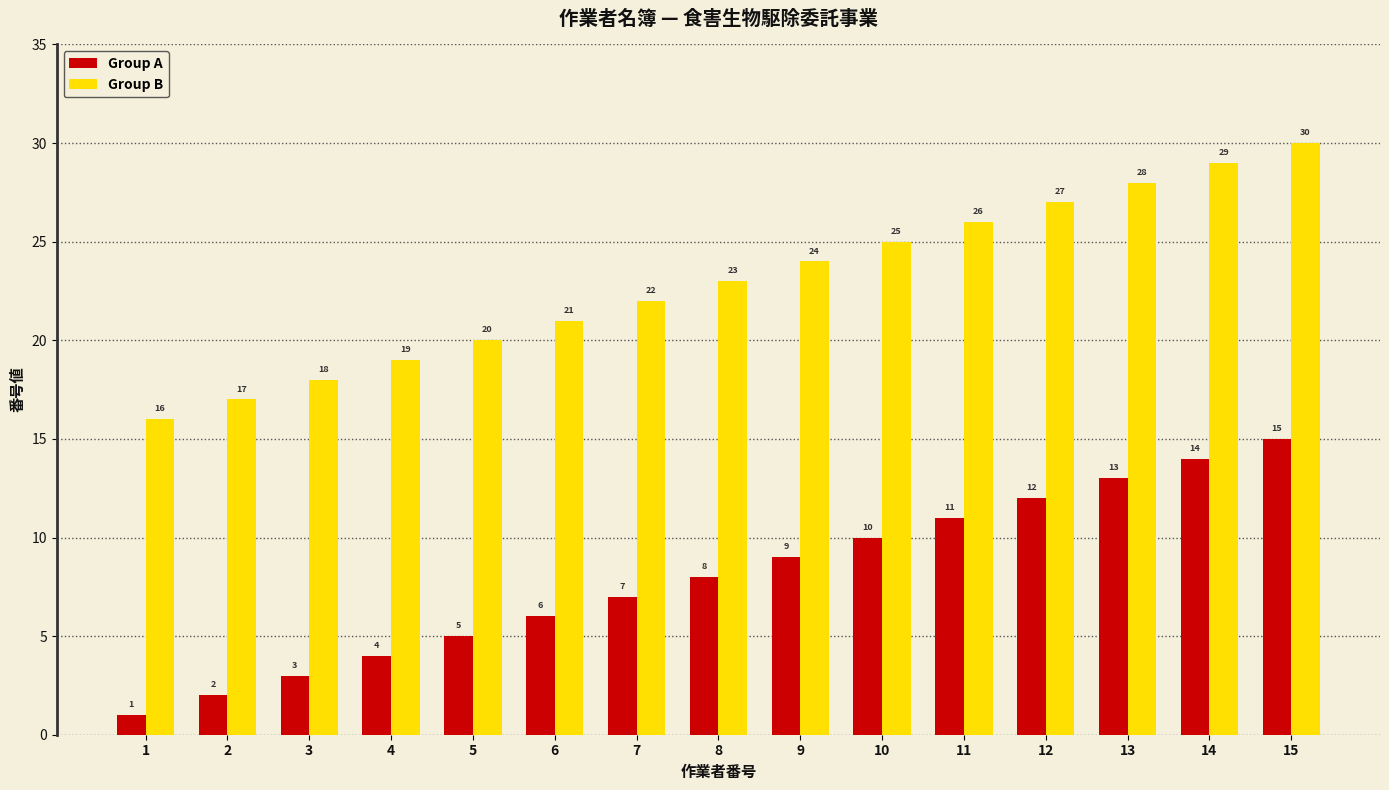

True or false: Group A has a value of 12 at 12.

True